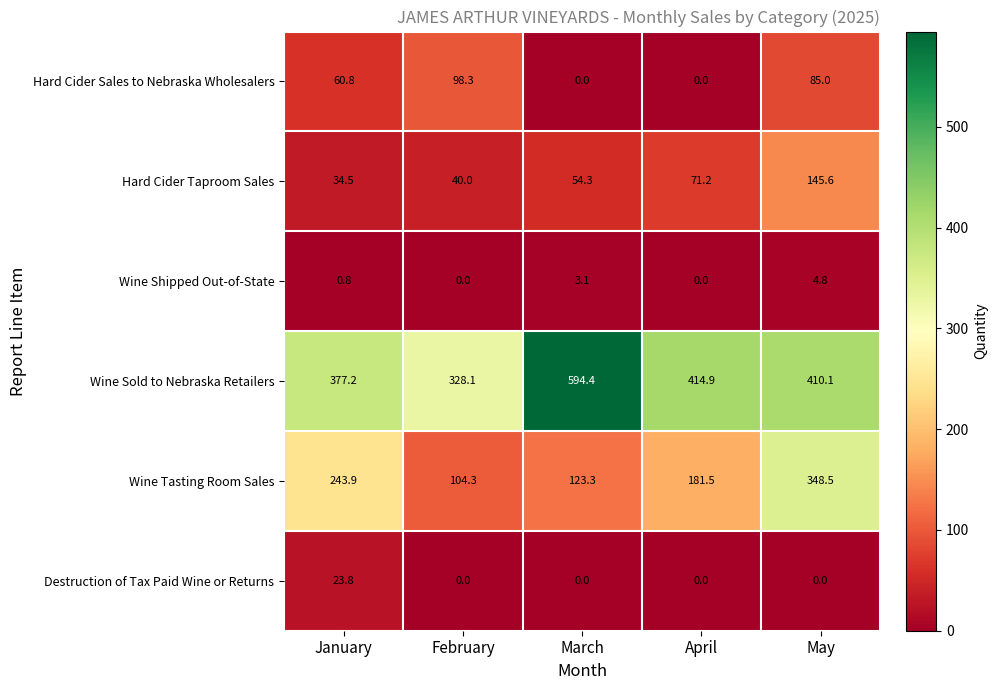

At which label is Hard Cider Sales to Nebraska Wholesalers closest to 49?

January